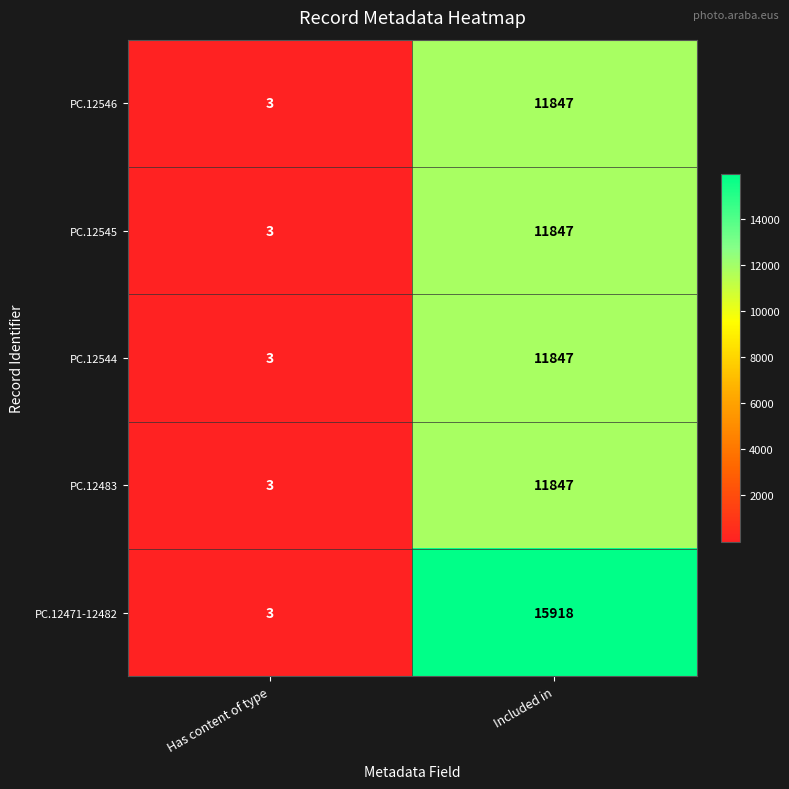

What is the smallest value displayed?

3